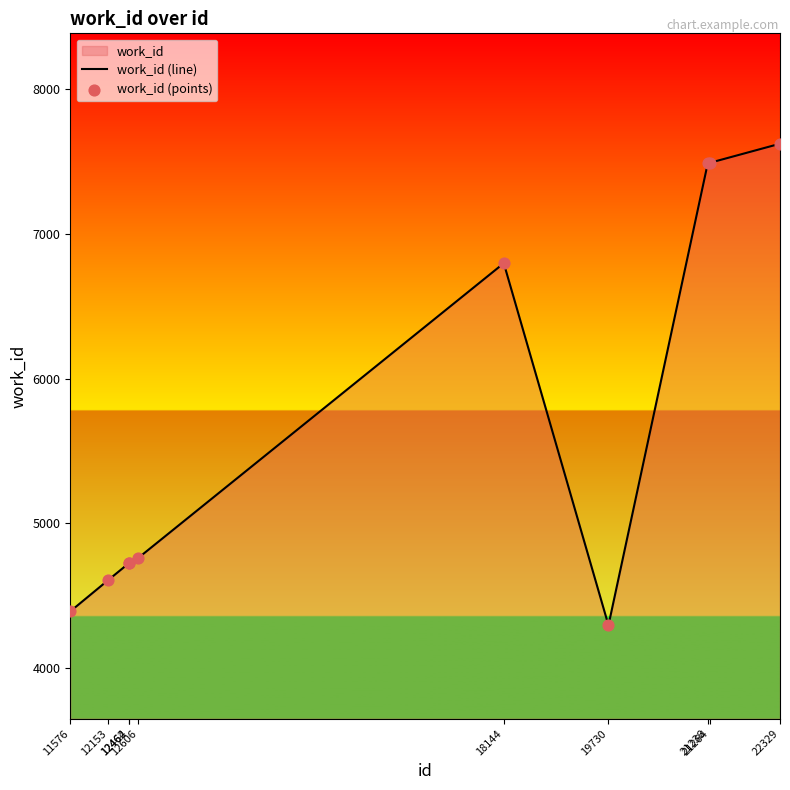

Which series contains the lowest Y value?

work_id (line)